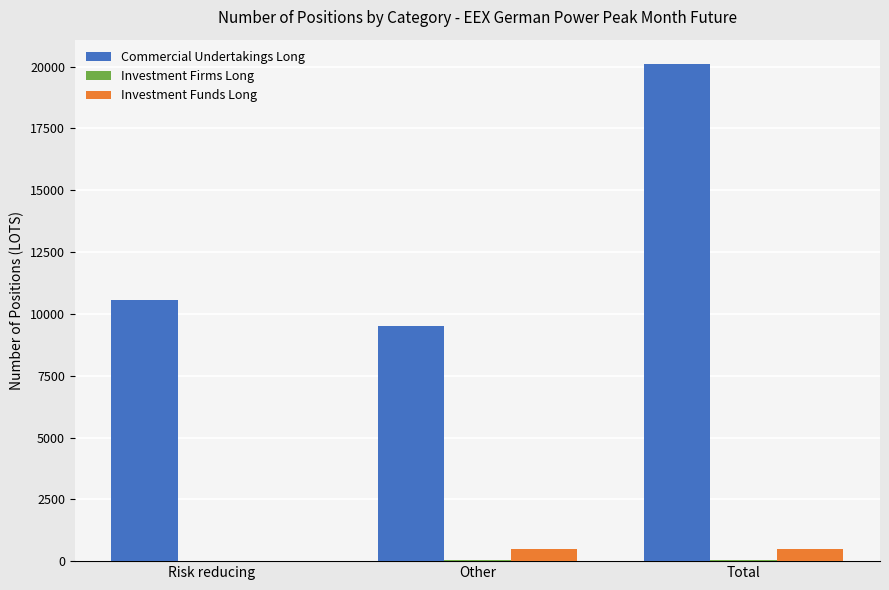

What is the sum of all Commercial Undertakings Long values?

40174